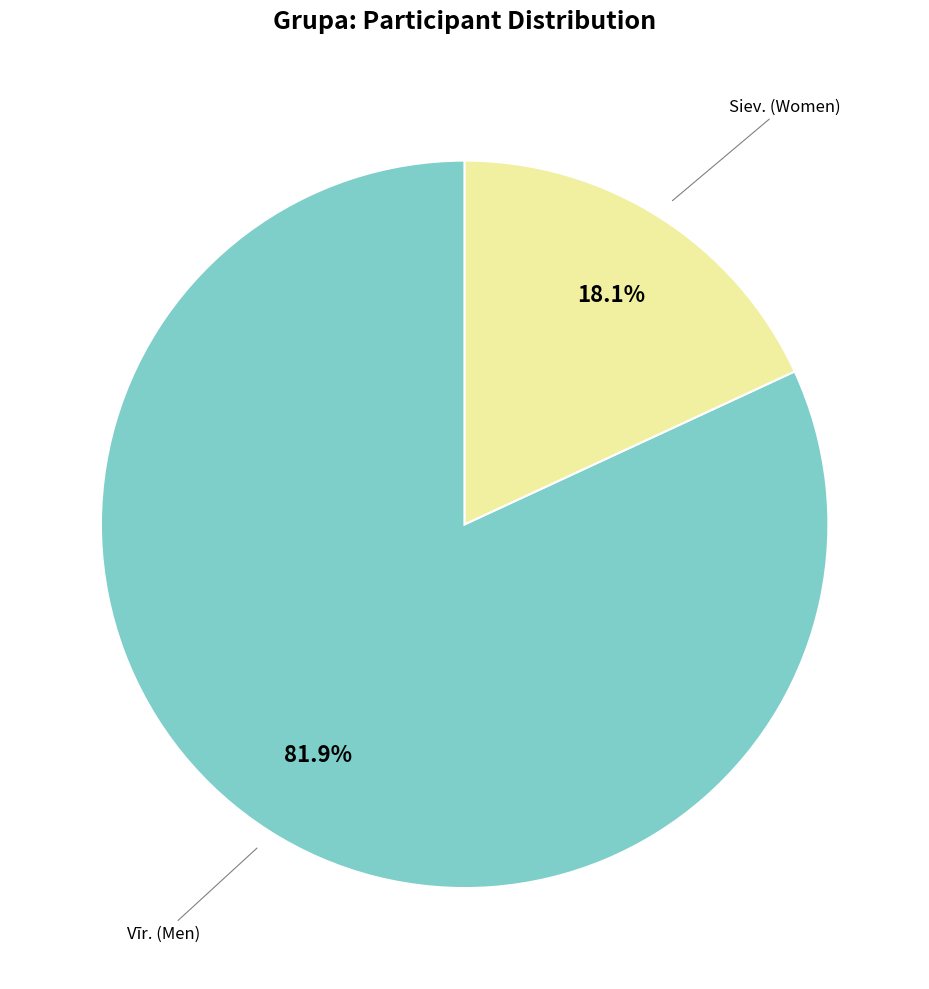

Is there any slice that represents more than half of the pie?

Yes